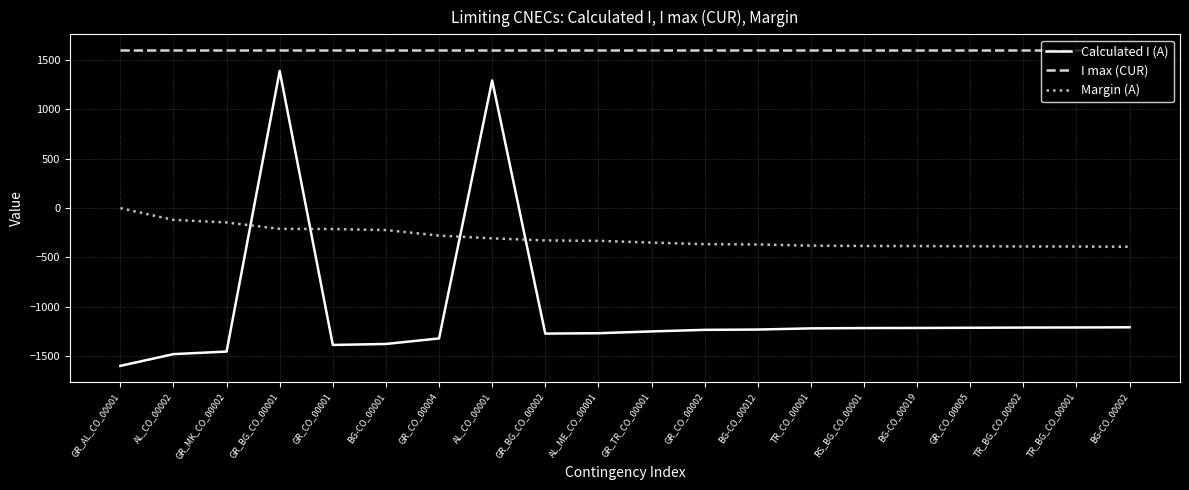

What is the highest value of the Margin (A) series?

-1